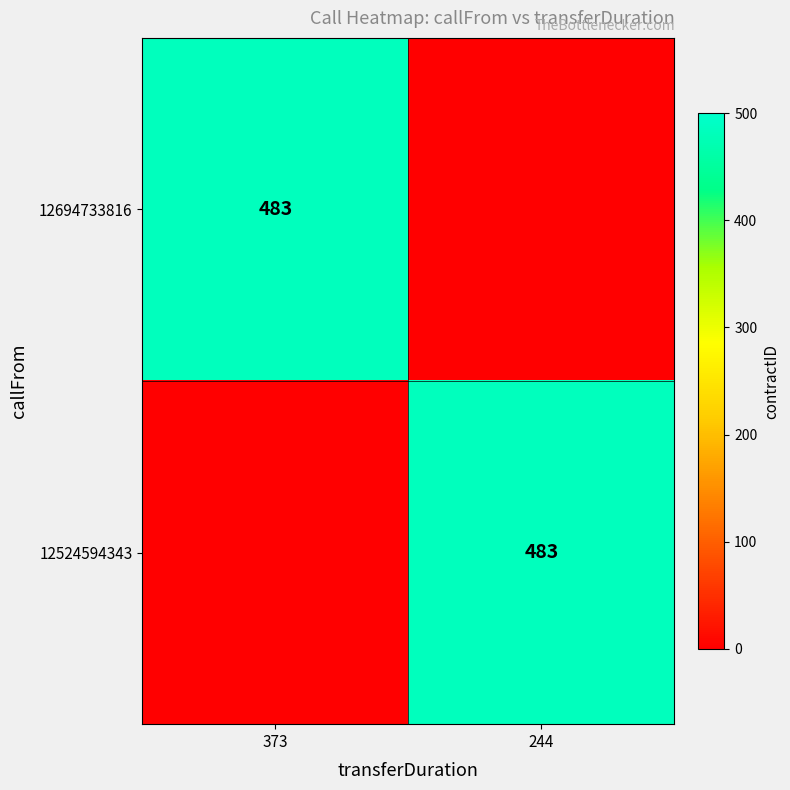

Is it true that 12694733816 equals 241 at 373?

False